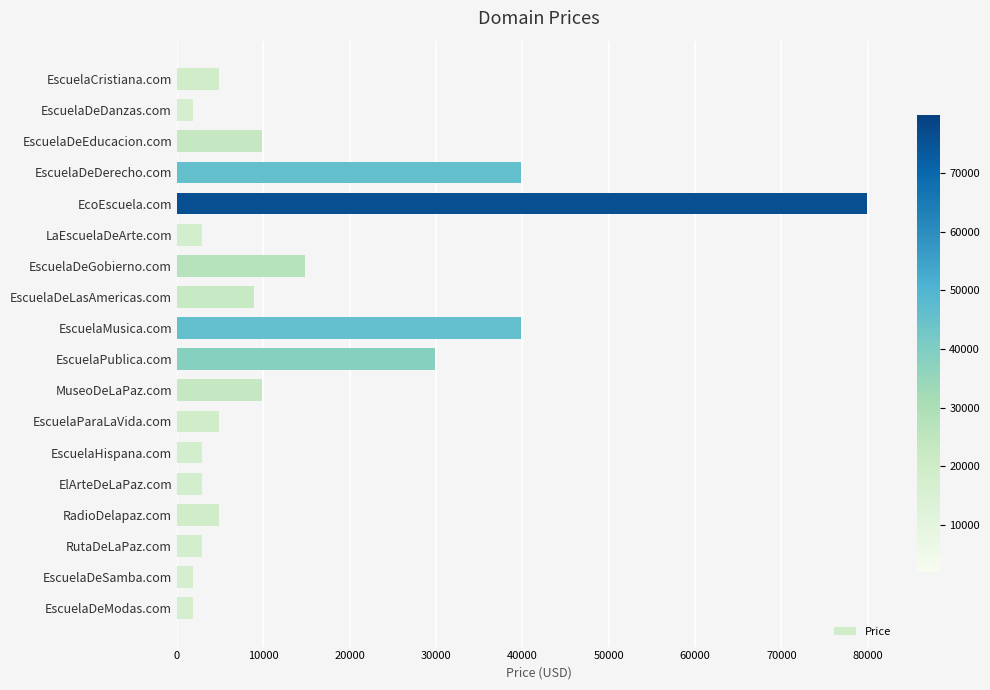

Between LaEscuelaDeArte.com and EscuelaMusica.com, which is larger?

EscuelaMusica.com